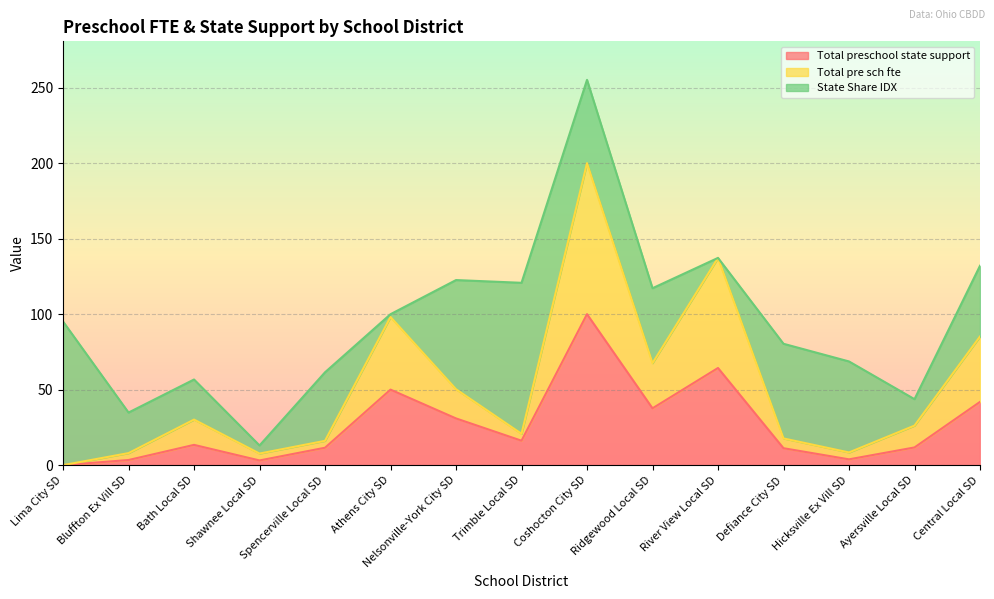

What is the minimum value shown in the chart?

0.3